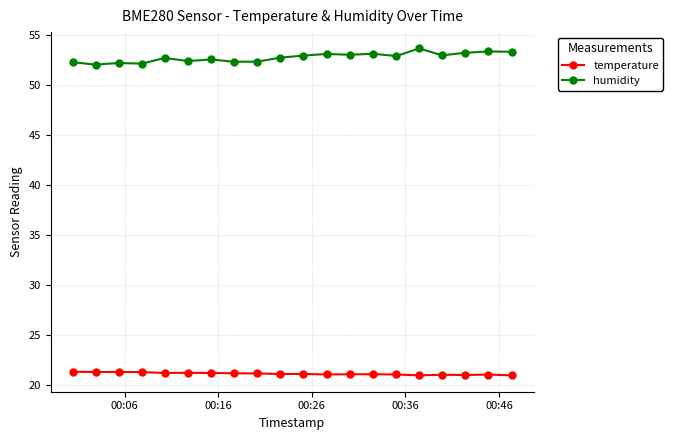

What is the lowest value of the temperature series?

21.0